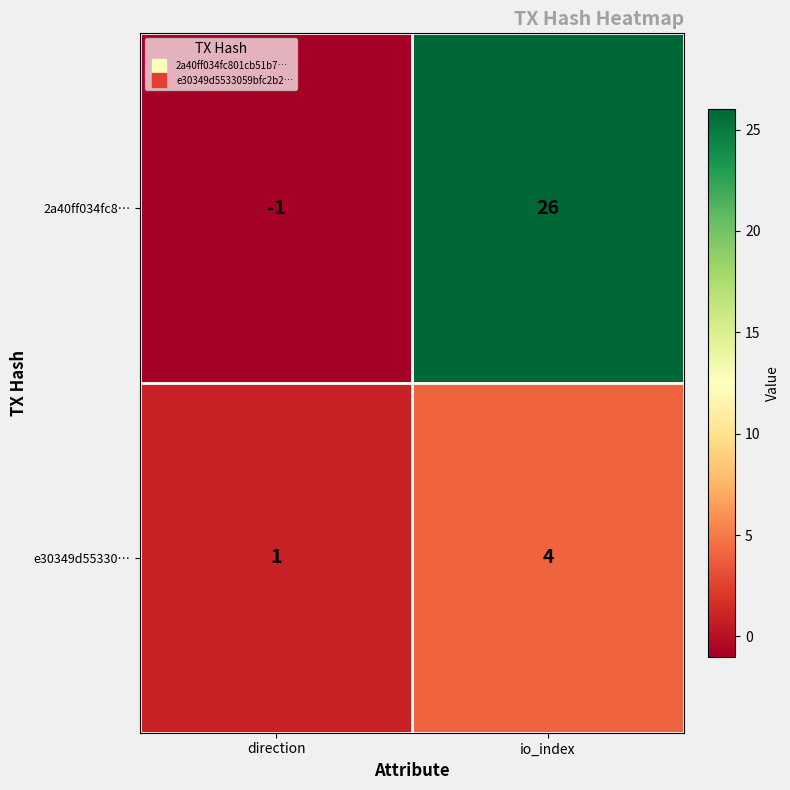

Reading left to right, list all the values displayed in this chart.

2a40ff034fc8…: -1	26
e30349d55330…: 1	4